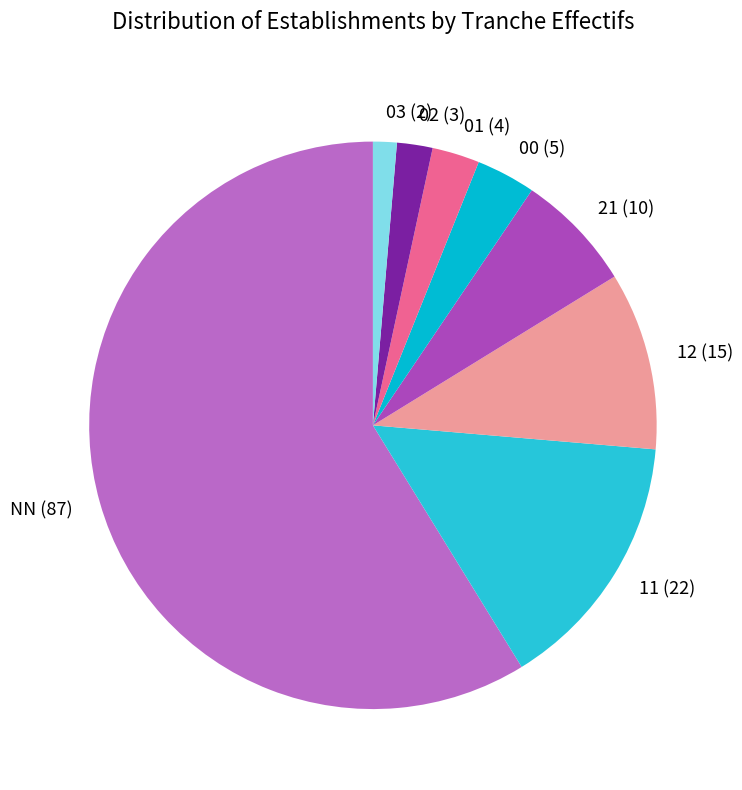

What is the majority slice?

NN